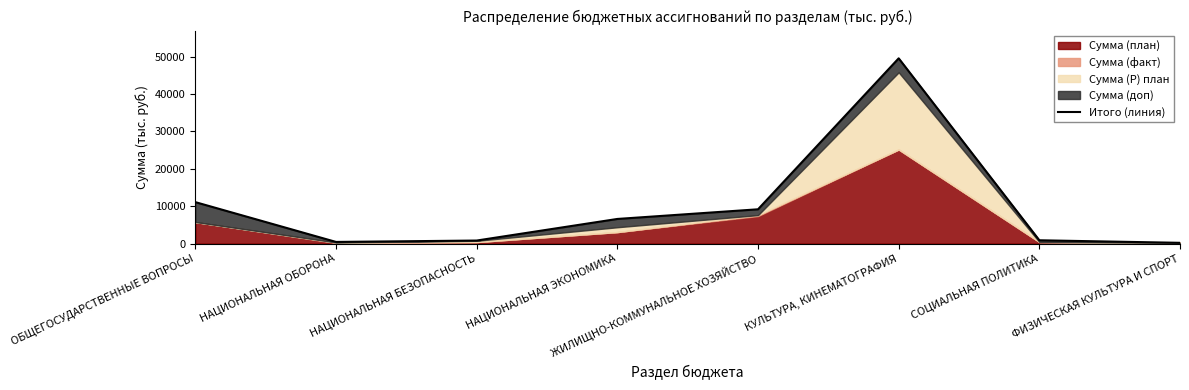

What is the change in value from ЖИЛИЩНО-КОММУНАЛЬНОЕ ХОЗЯЙСТВО to КУЛЬТУРА, КИНЕМАТОГРАФИЯ?

+40353.6